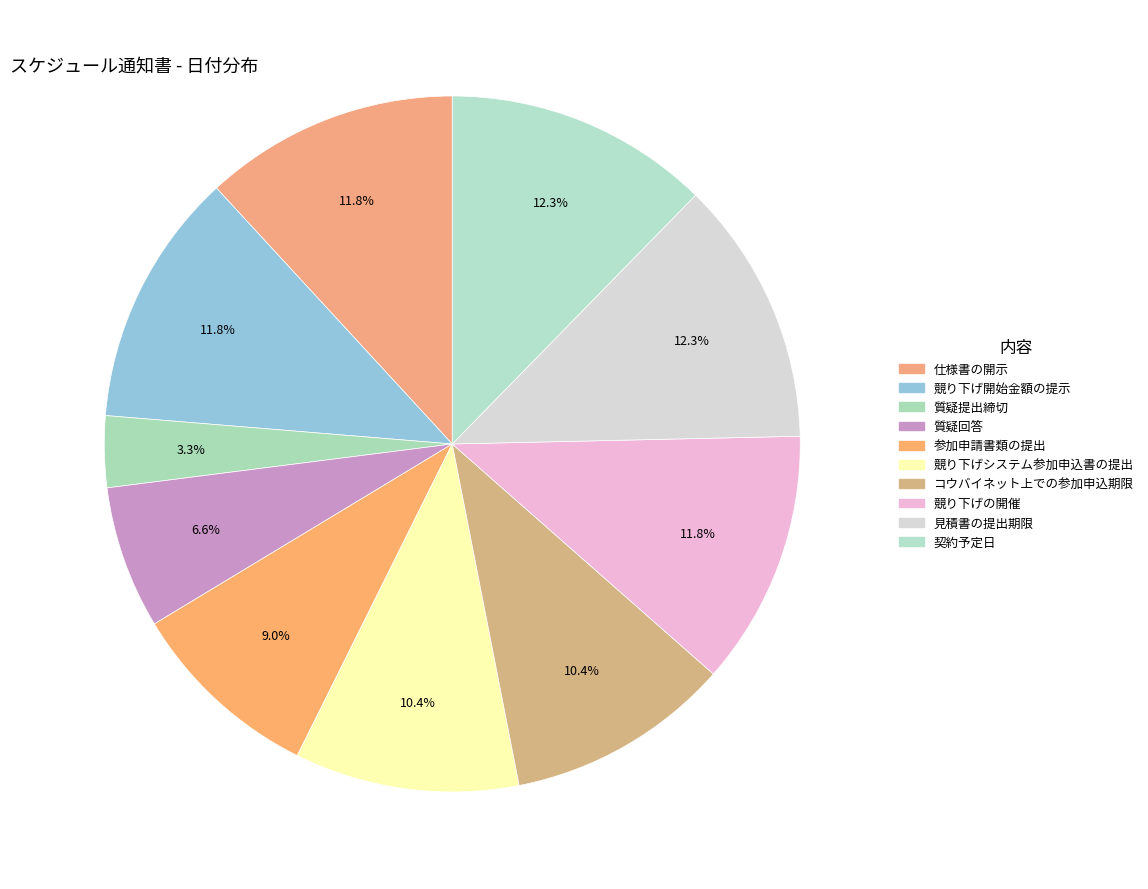

How much of the chart is everything except 契約予定日?

87.7%